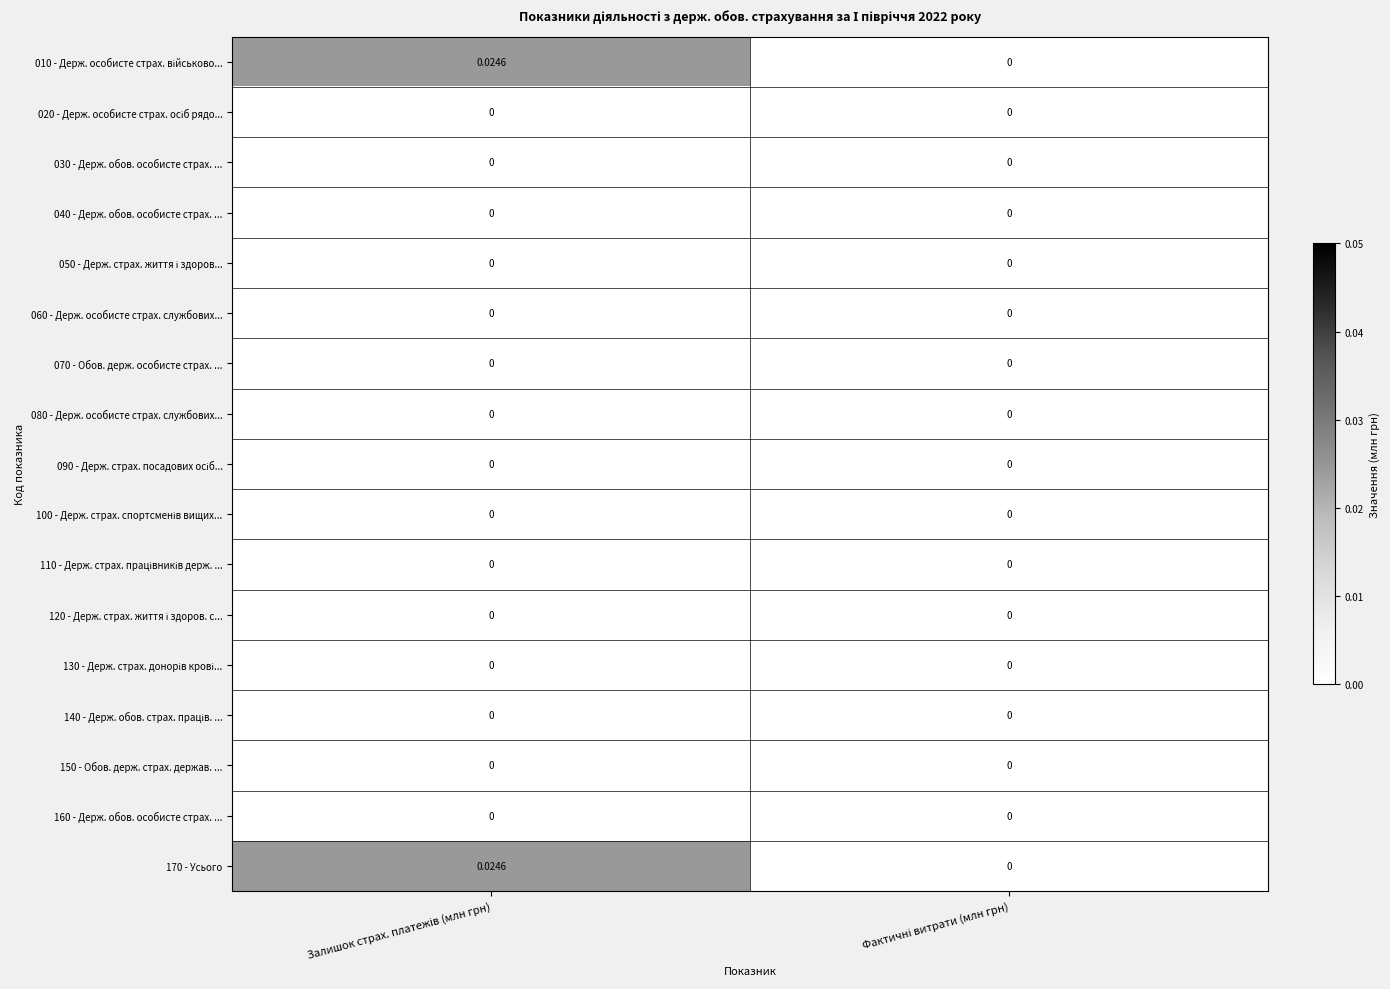

List the series in order of their peak value, highest first.

010 - Держ. особисте страх. військово..., 170 - Усього, 020 - Держ. особисте страх. осіб рядо..., 030 - Держ. обов. особисте страх. ..., 040 - Держ. обов. особисте страх. ..., 050 - Держ. страх. життя і здоров..., 060 - Держ. особисте страх. службових..., 070 - Обов. держ. особисте страх. ..., 080 - Держ. особисте страх. службових..., 090 - Держ. страх. посадових осіб..., 100 - Держ. страх. спортсменів вищих..., 110 - Держ. страх. працівників держ. ..., 120 - Держ. страх. життя і здоров. с..., 130 - Держ. страх. донорів крові..., 140 - Держ. обов. страх. праців. ..., 150 - Обов. держ. страх. держав. ..., 160 - Держ. обов. особисте страх. ...